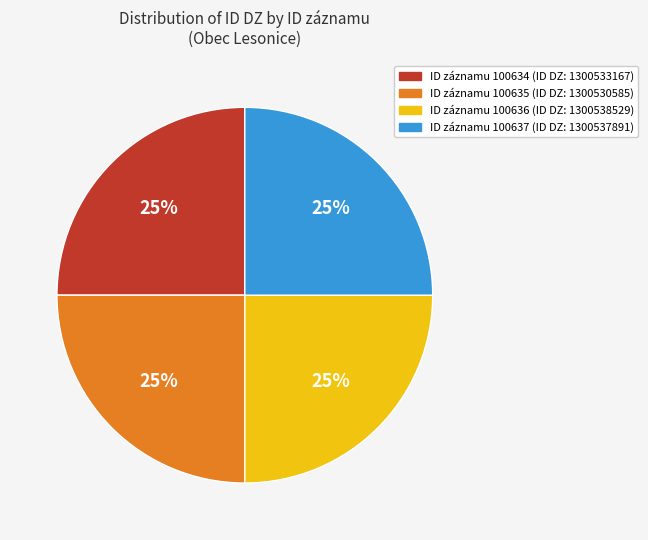

To the nearest percent, what is the average slice percentage?

25%